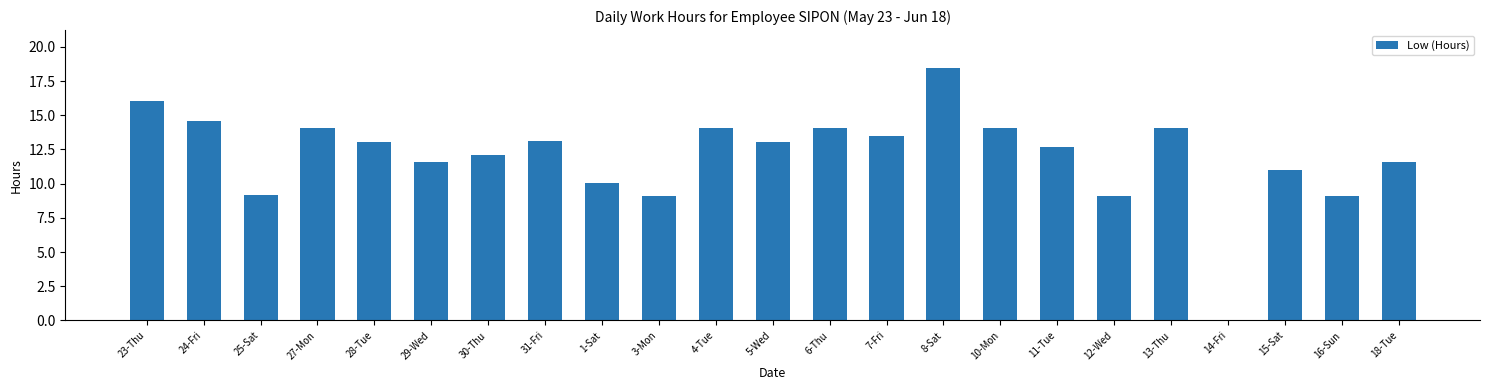

What is the ratio of the value at 23-Thu to the value at 8-Sat?

0.9